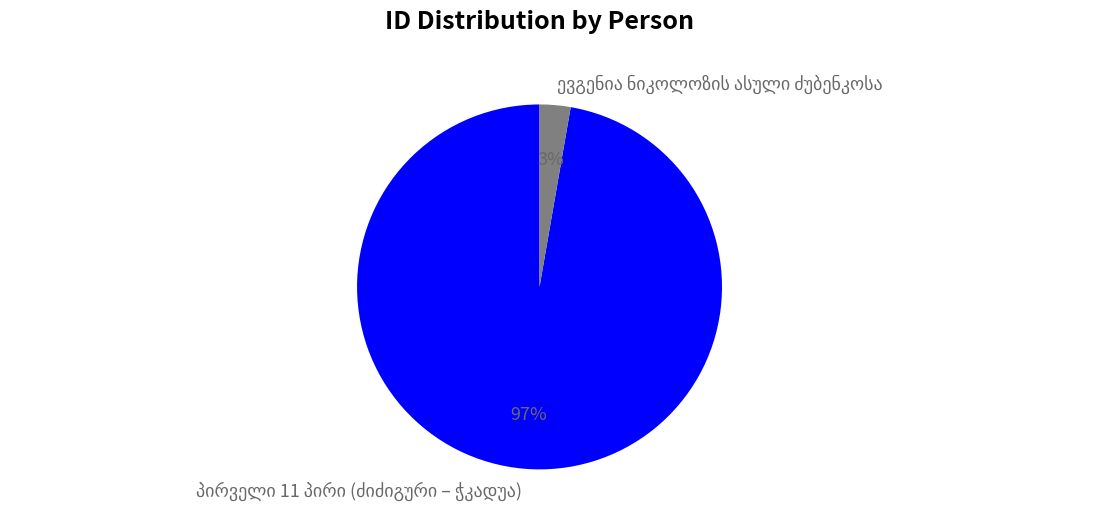

Is there any slice that represents more than half of the pie?

Yes